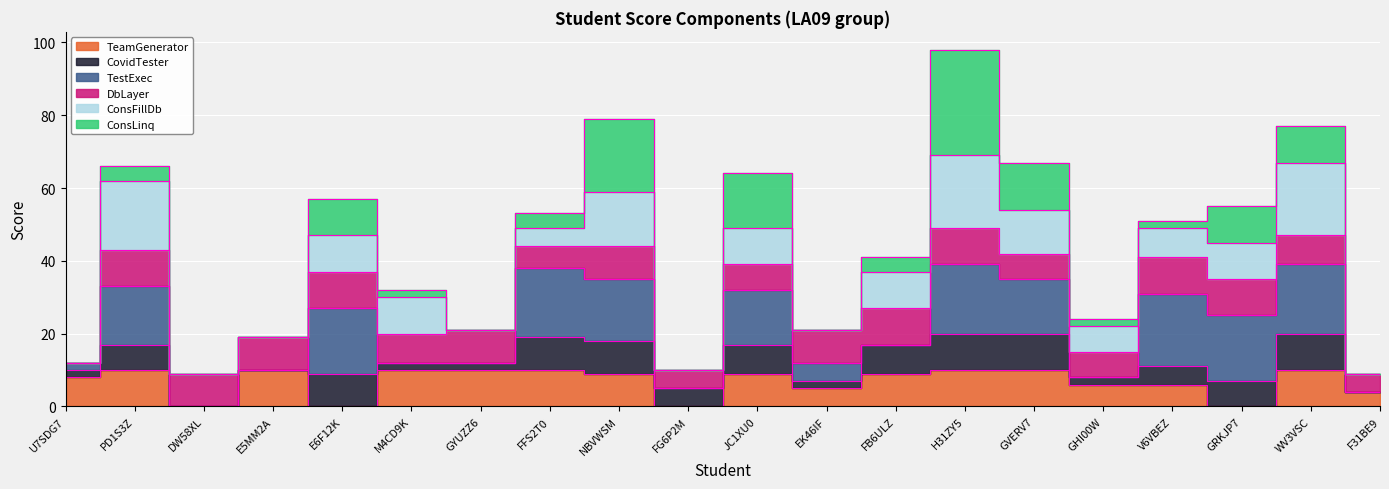

What is the label of the 20th point from the right?

U7SDG7